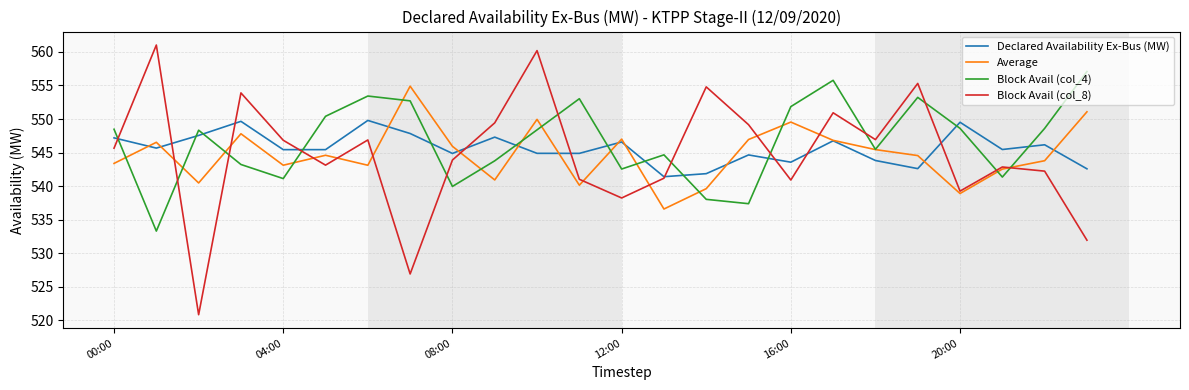

What is the difference between the maximum and minimum values in the Declared Availability Ex-Bus (MW) series?

8.4